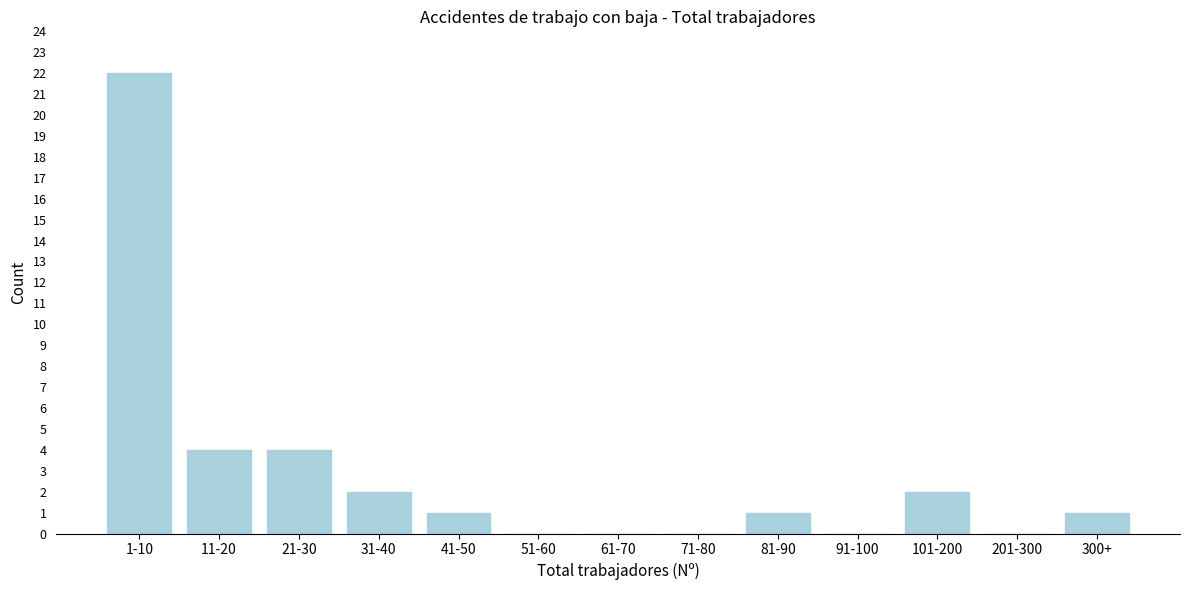

Reading right to left, extract all data points from this chart.

300+=1	201-300=0	101-200=2	91-100=0	81-90=1	71-80=0	61-70=0	51-60=0	41-50=1	31-40=2	21-30=4	11-20=4	1-10=22